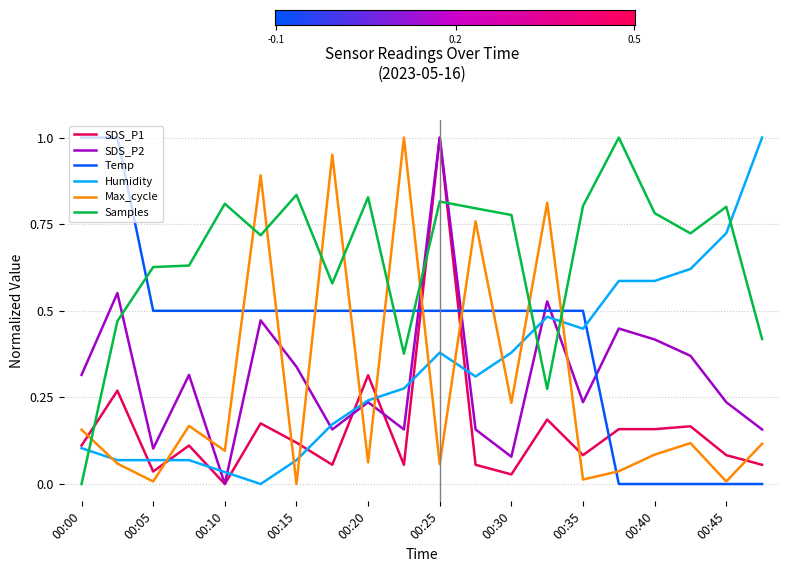

After their last crossing, which series has the higher values: Samples or SDS_P1?

Samples